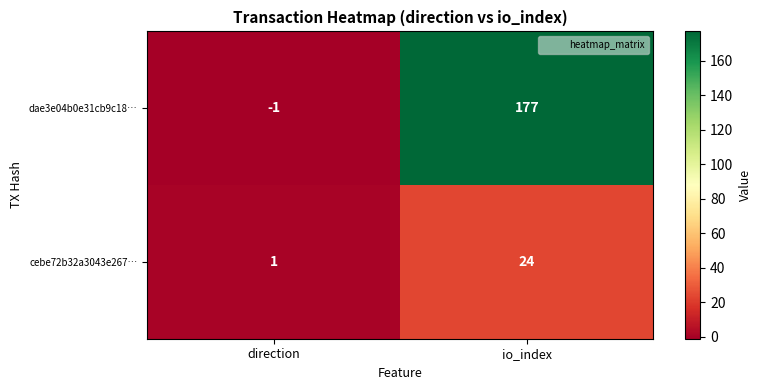

Between direction and io_index, which series saw the biggest shift?

dae3e04b0e31cb9c18…